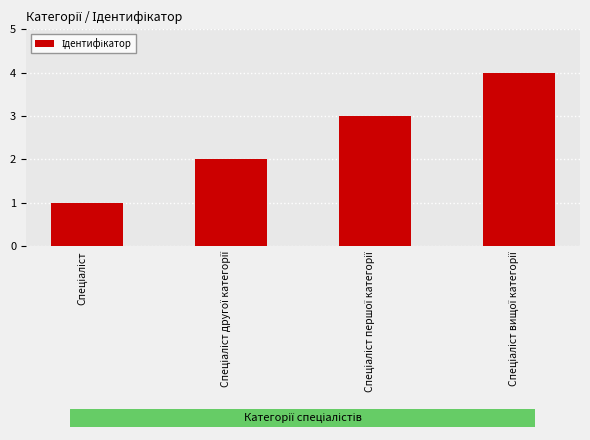

What is the difference between the maximum and minimum values?

3